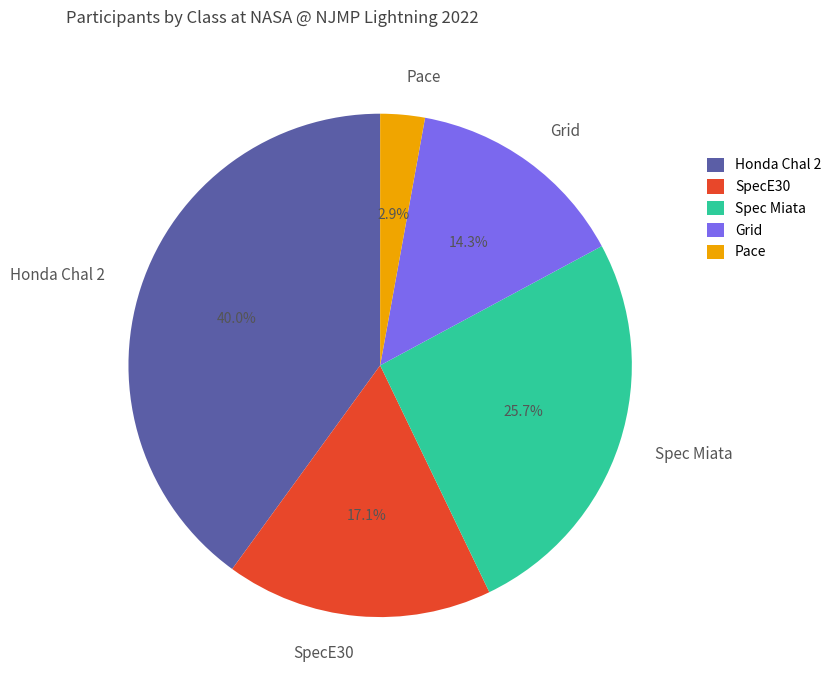

Count the number of slices in the pie.

5